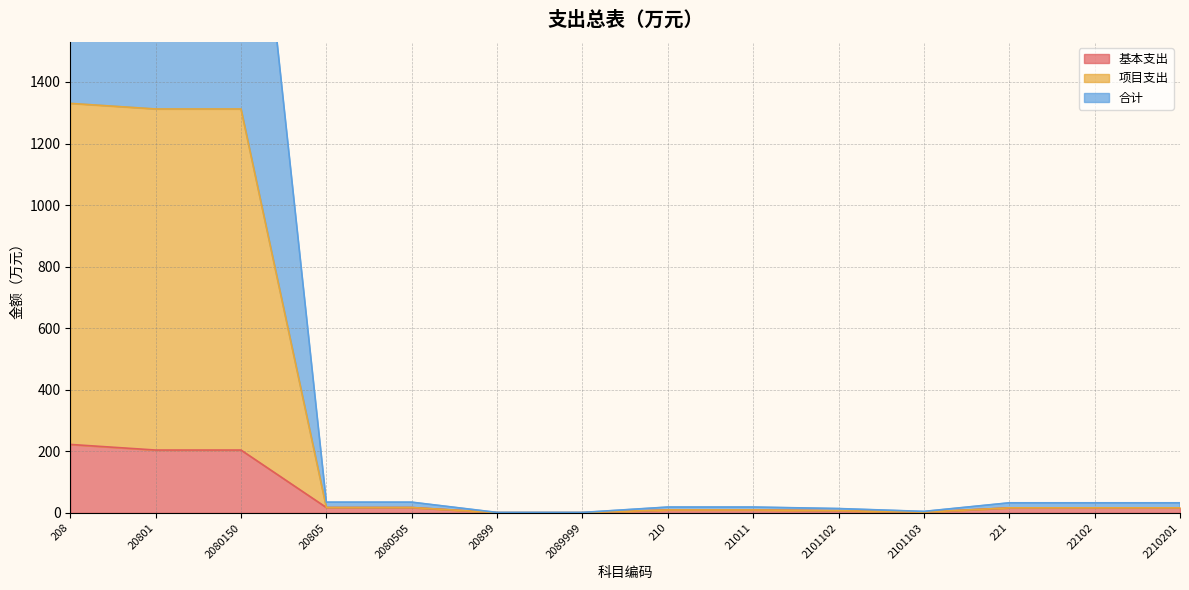

True or false: 项目支出 and 合计 cross at least once.

False